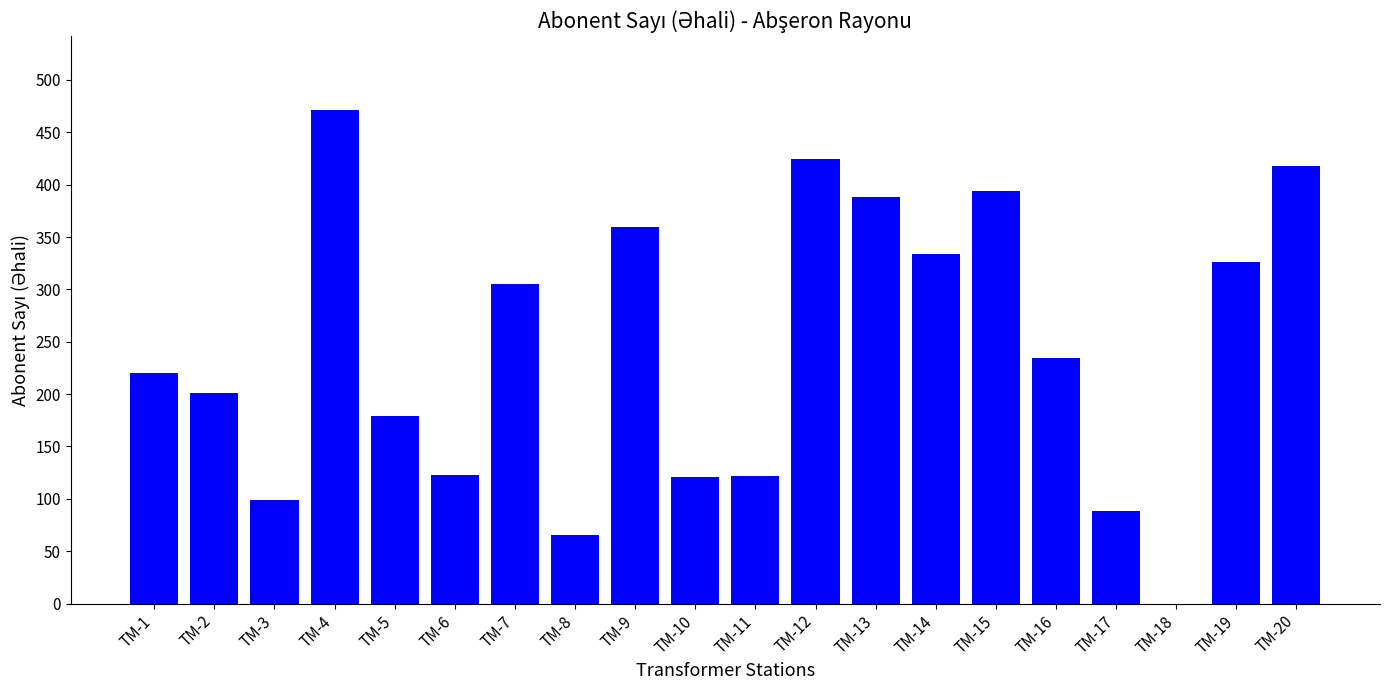

What is the sum of all values?

4873